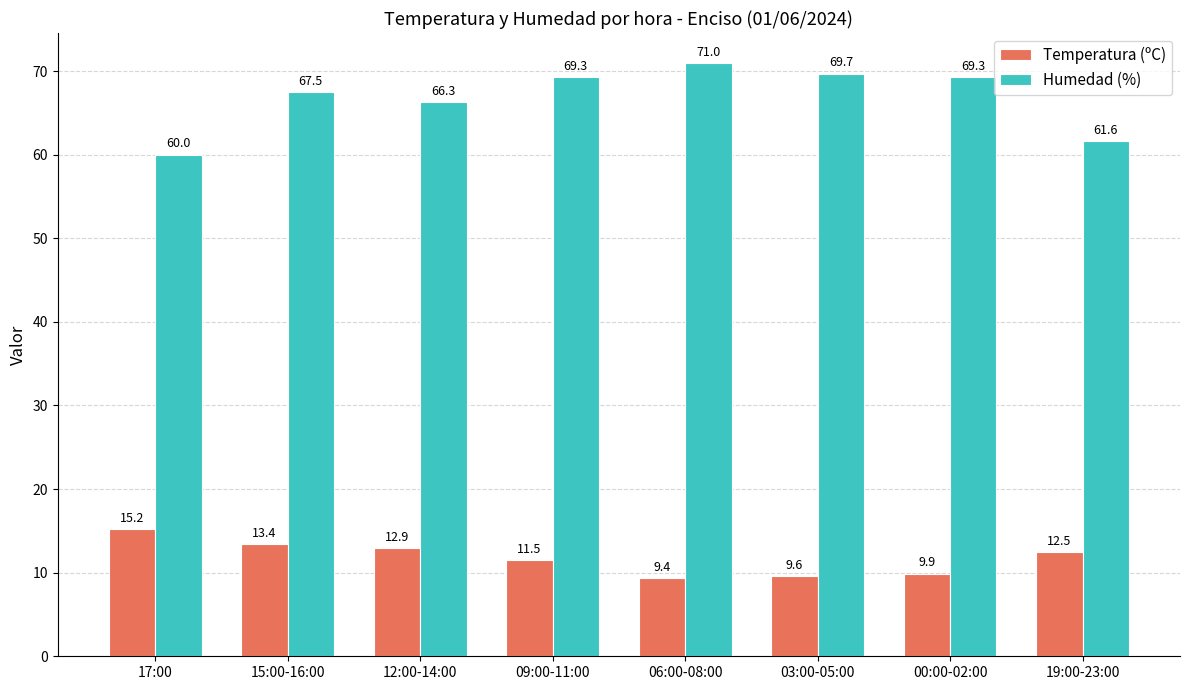

At how many categories does at least one series exceed 18?

8